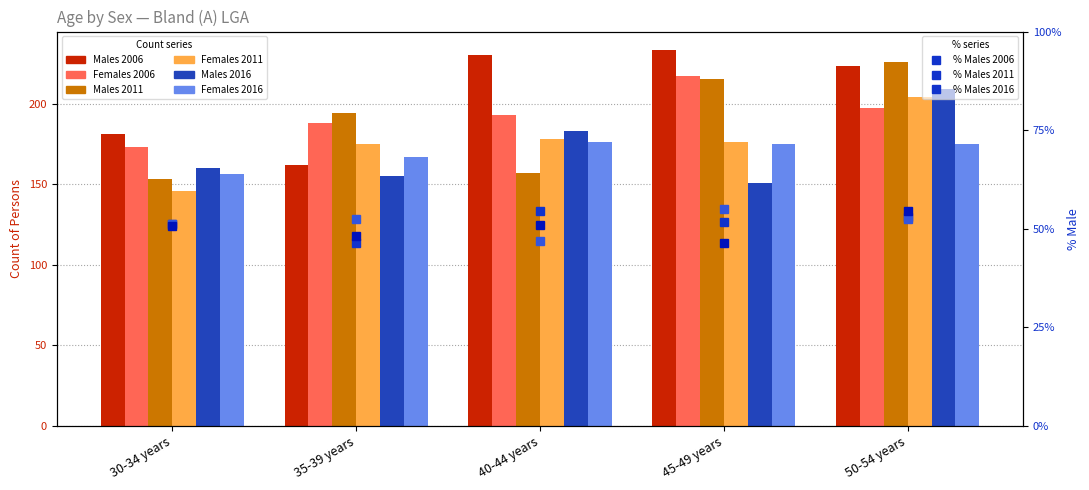

Between 45-49 years and 50-54 years, which series saw the biggest shift?

Males_2016